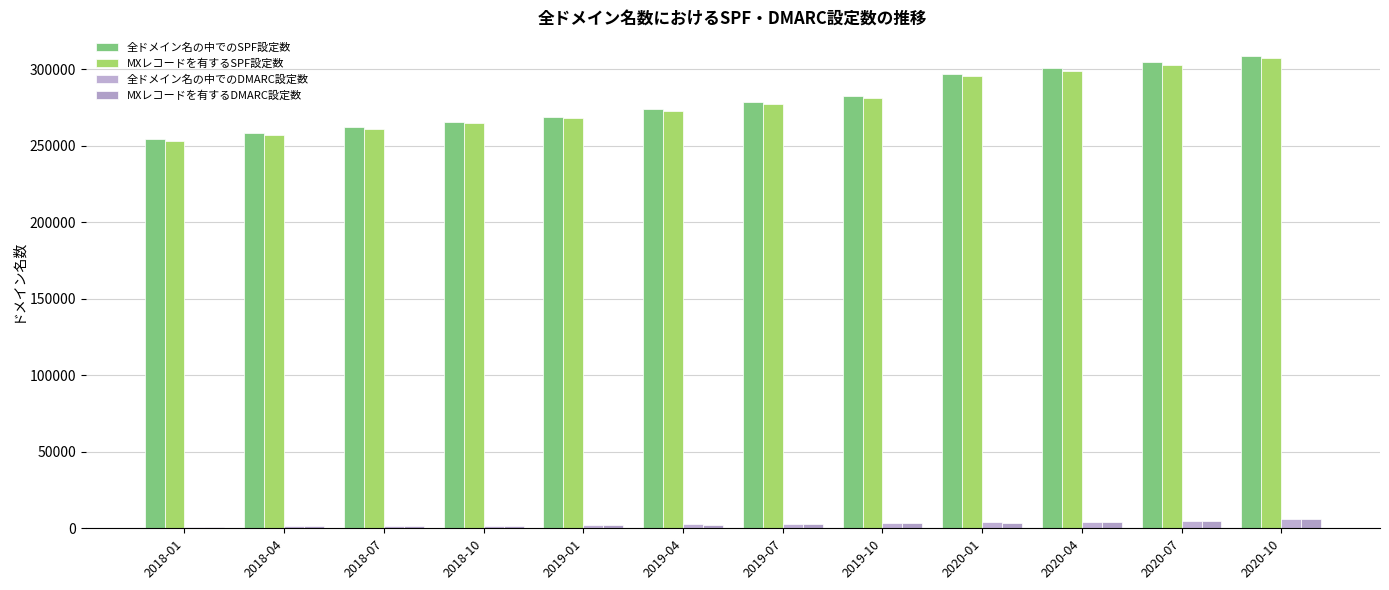

What is the difference between the MXレコードを有するSPF設定数 values at 2018-10 and 2018-04?

7534